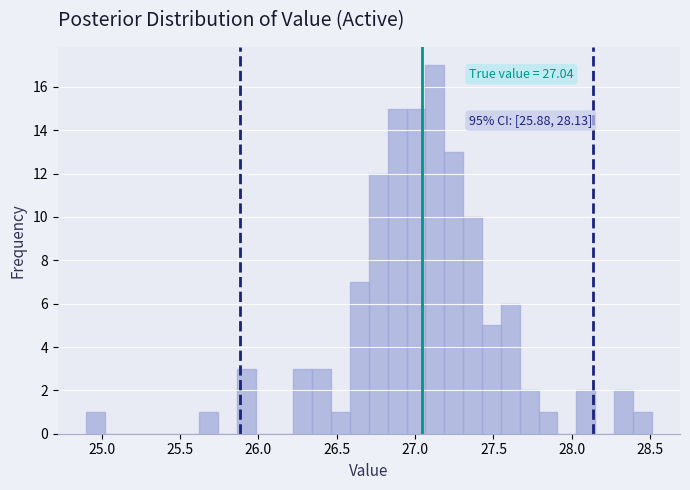

Read against the x-axis, roughly where is the centre of the tallest bar?

27.15